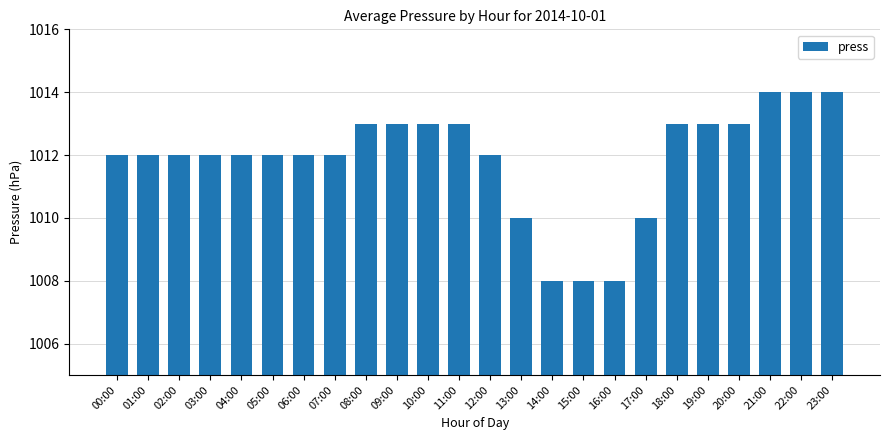

True or false: the data shows 571 at 05:00.

False